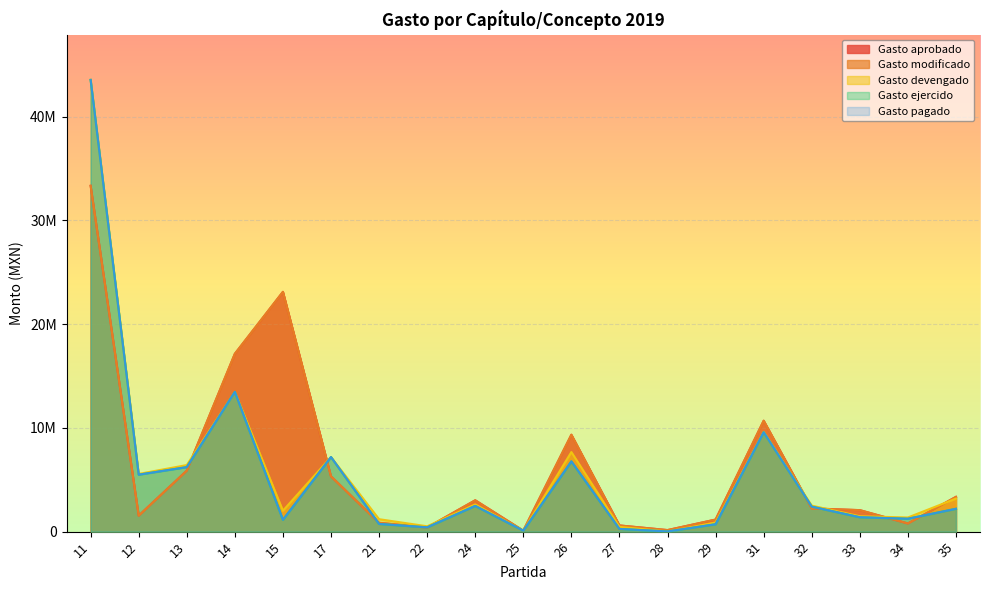

What is the total value across all series at 12?

19621658